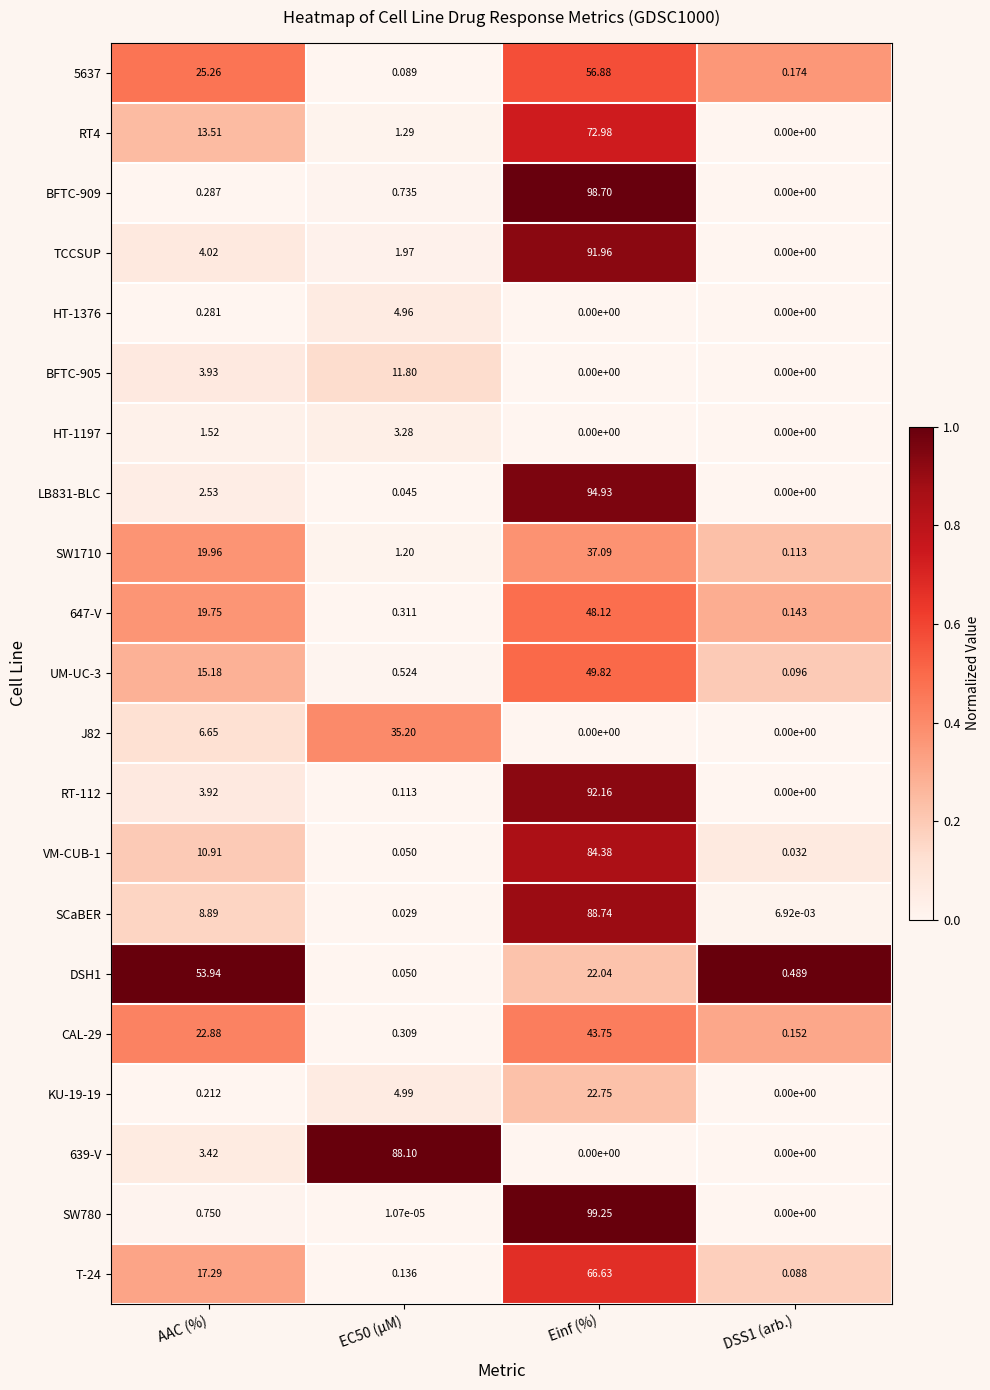

Is the value of J82 at EC50 (µM) greater than the value of 5637 at EC50 (µM)?

Yes